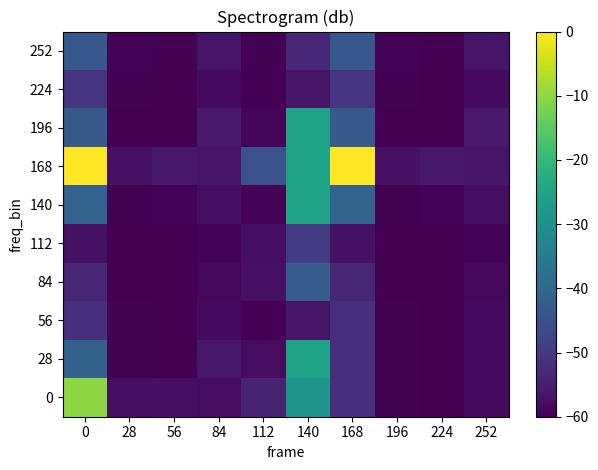

List the series in order of their peak value, highest first.

168, 0, 28, 140, 196, 84, 252, 112, 224, 56